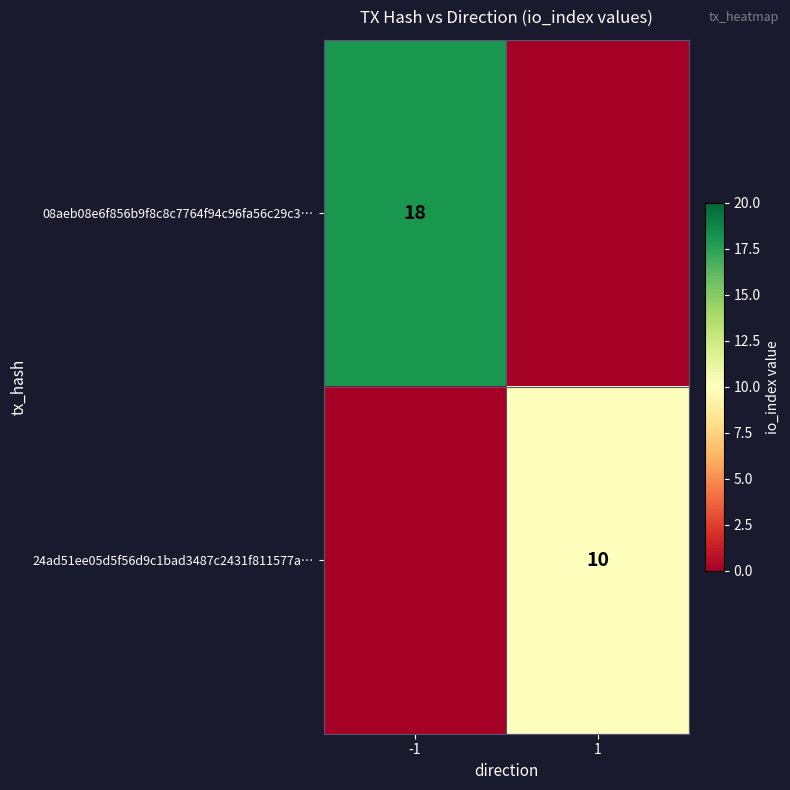

The 24ad51ee05d5f56d9c1bad3487c2431f811577a… series shows 7 at 1. True or false?

False